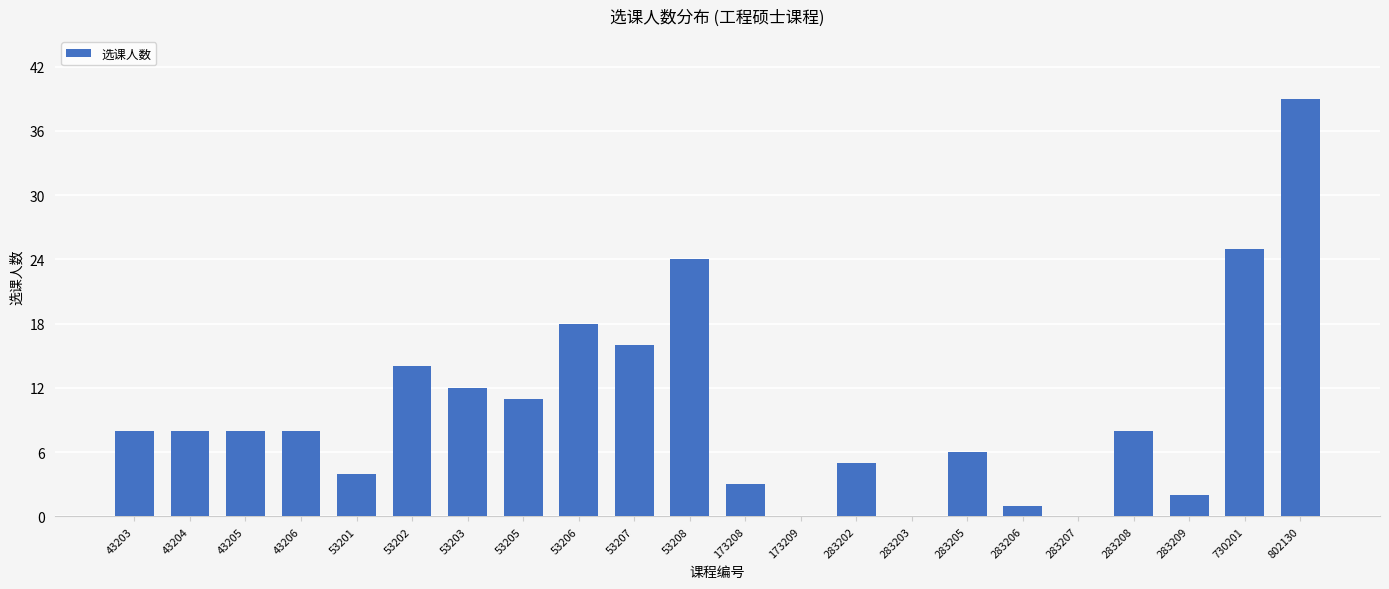

True or false: the data shows 25 at 730201.

True